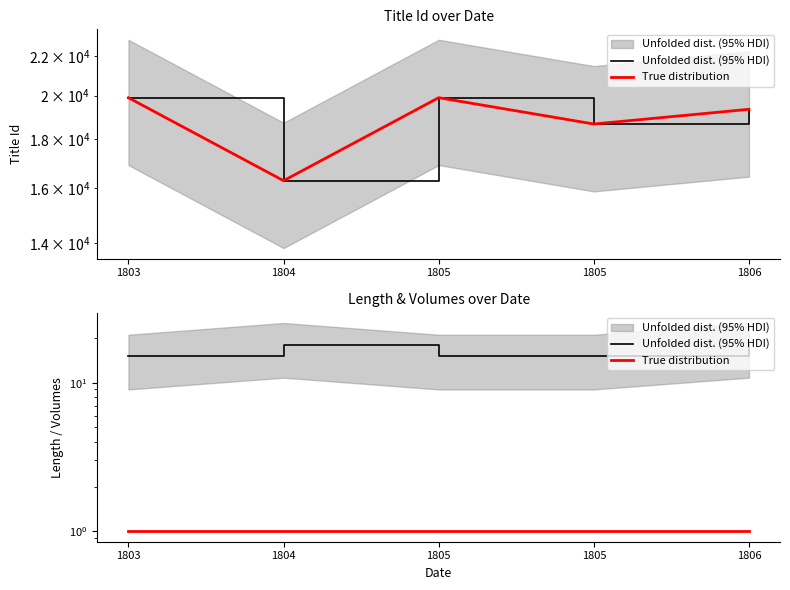

At 1805, list the series in order from largest to smallest.

Unfolded dist. (95% HDI), True distribution